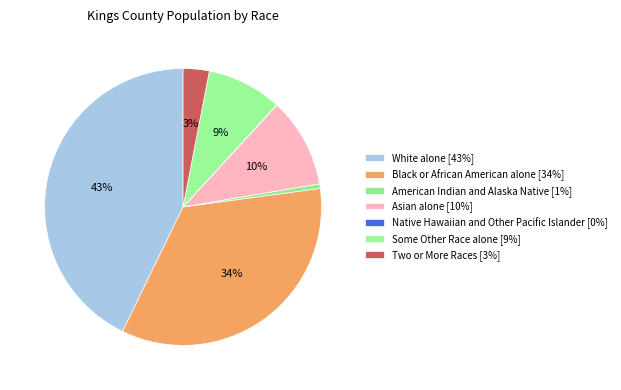

Combined, what portion of the pie is Black or African American alone and Native Hawaiian and Other Pacific Islander?

34.4%